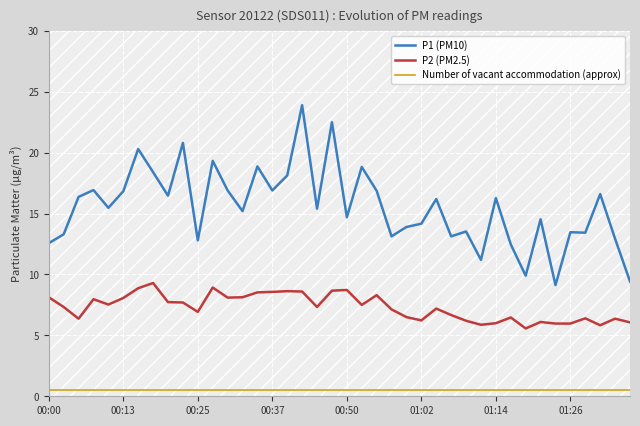

What is the difference between the maximum and minimum values in the P1 (PM10) series?

14.8